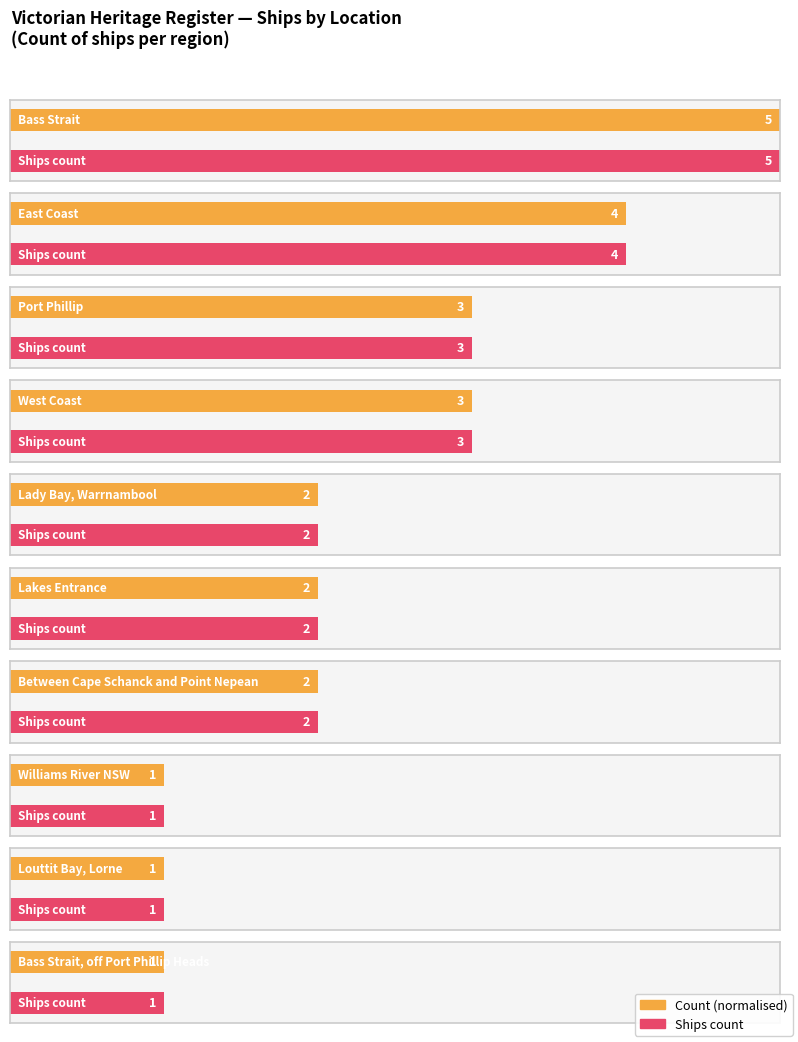

At which label does the data first exceed 2?

Bass Strait